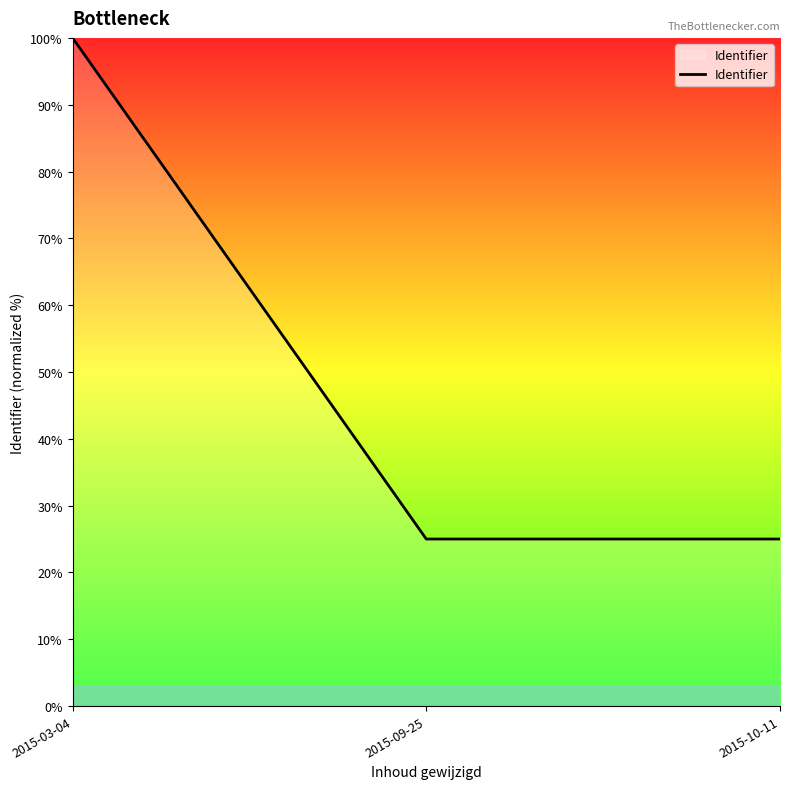

What is the greatest value displayed?

100.0